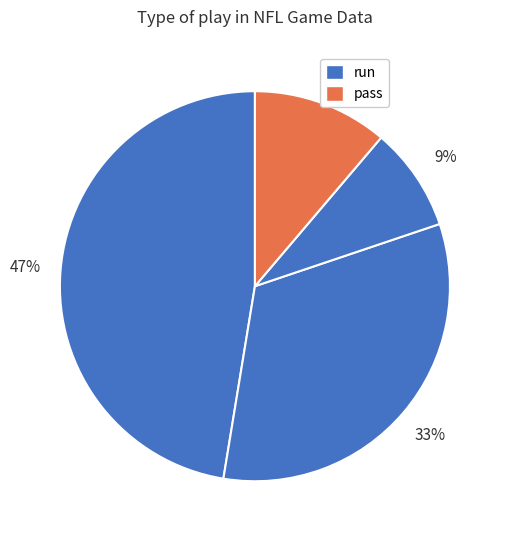

How many segments does this pie chart have?

4